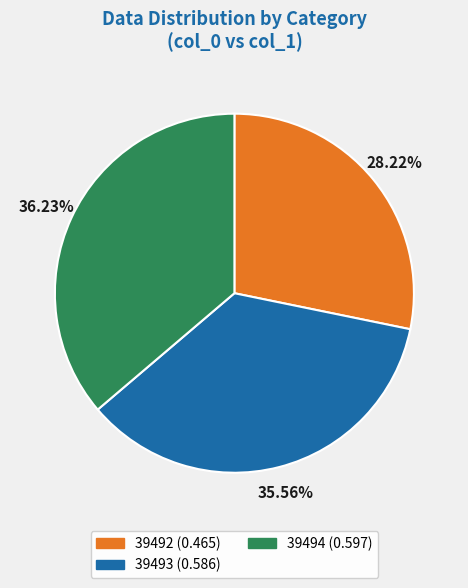

To the nearest percent, what percentage of the pie is 39493?

36%